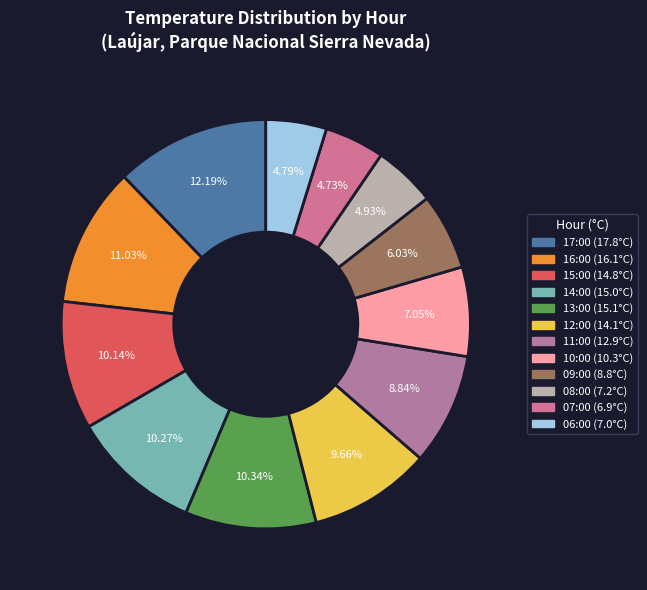

Does 17:00 represent more than half of the total?

No